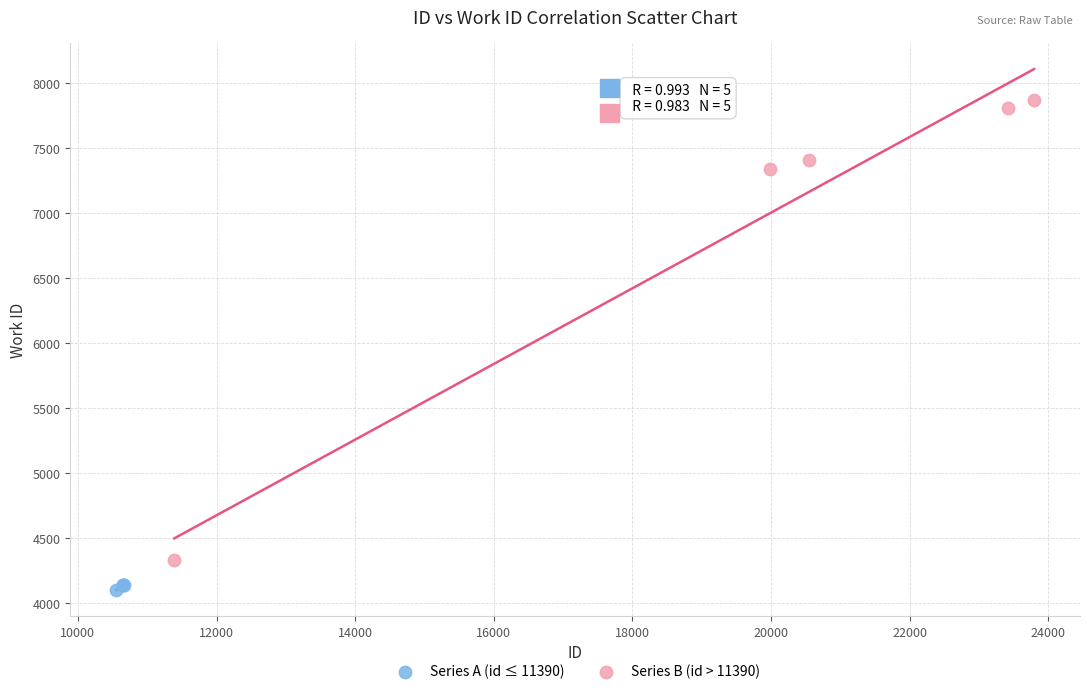

Which series has the largest Y range (max minus min)?

Series B (id > 11390)